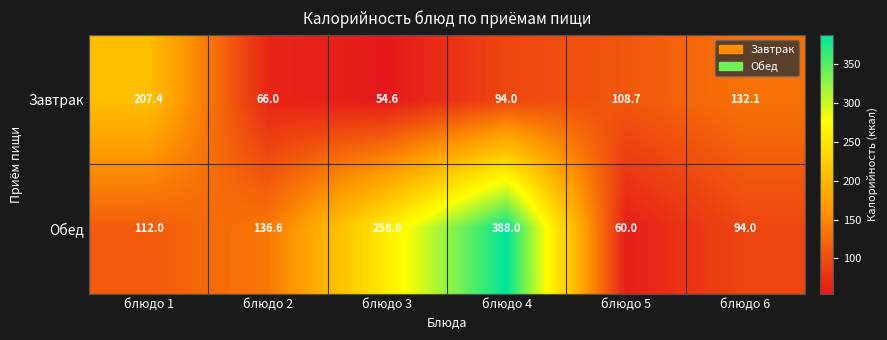

How many categories are shown in the chart?

6